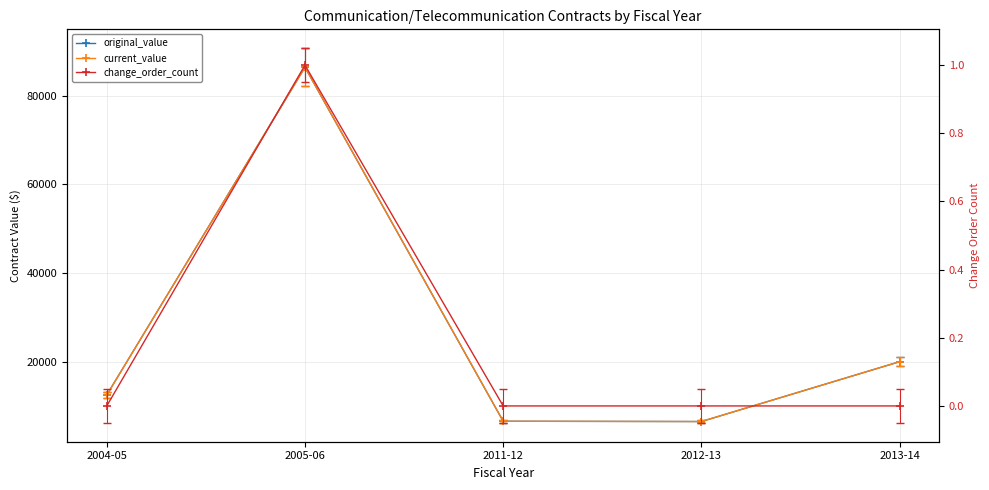

At which category is the sum across all series the highest?

2005-06